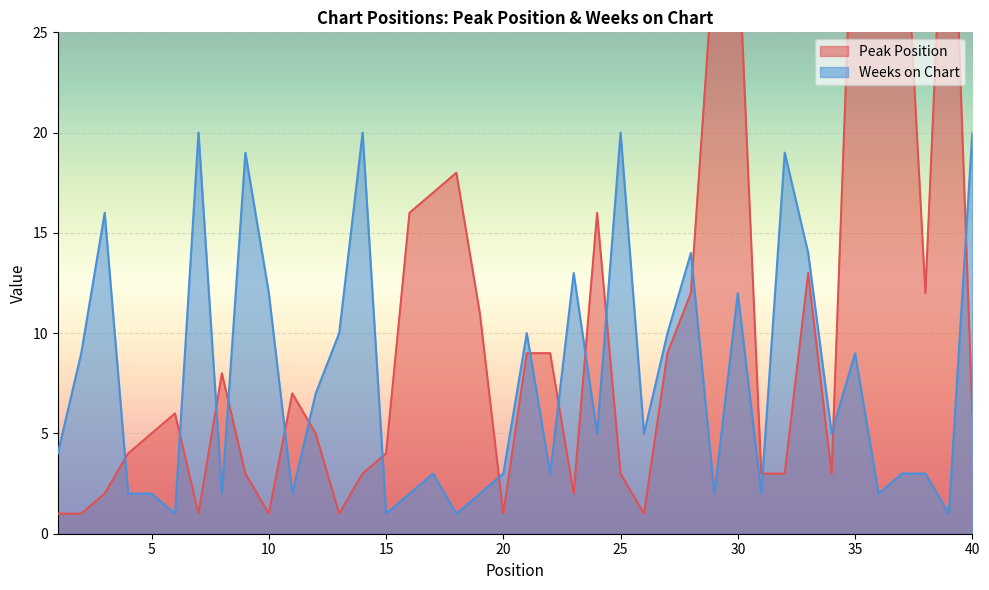

At how many categories does at least one series exceed 37?

1